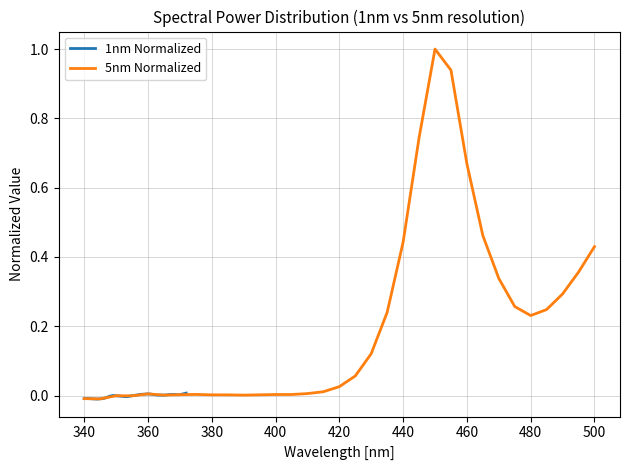

What is the sum of all 5nm Normalized values?

6.9